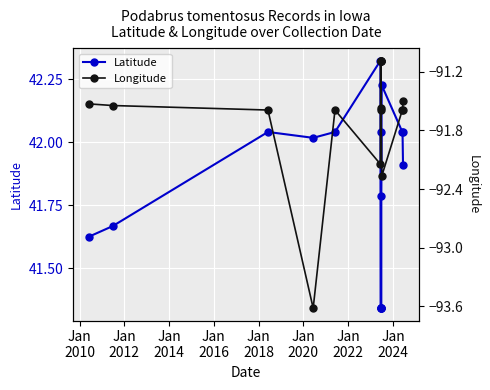

How many interior local valleys does the Longitude series have?

4